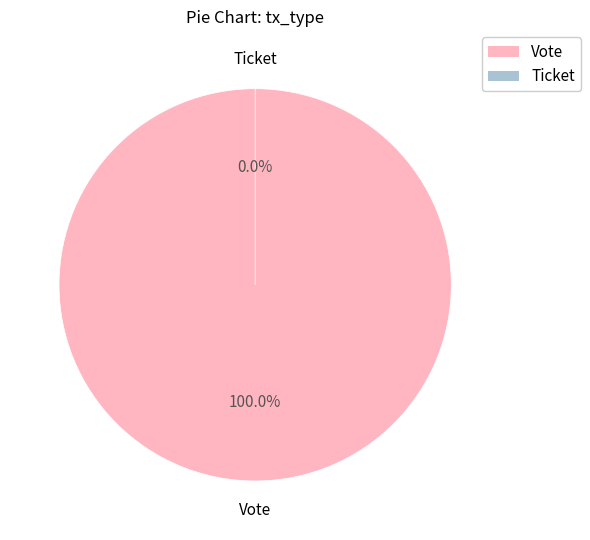

Which has a higher value, Ticket or Vote?

Vote